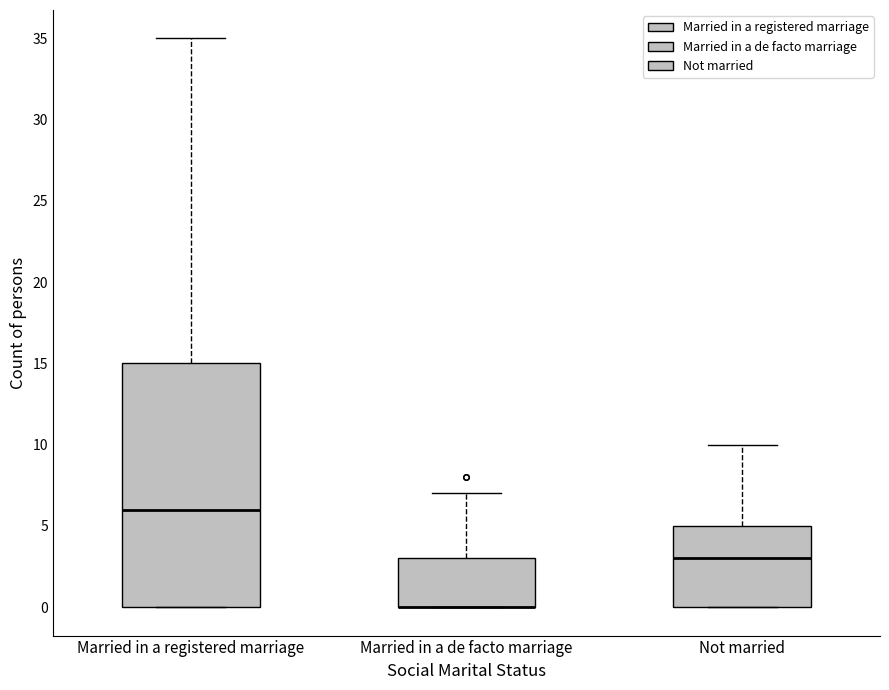

Which box is the tallest, from its lower edge to its upper edge?

Married in a registered marriage